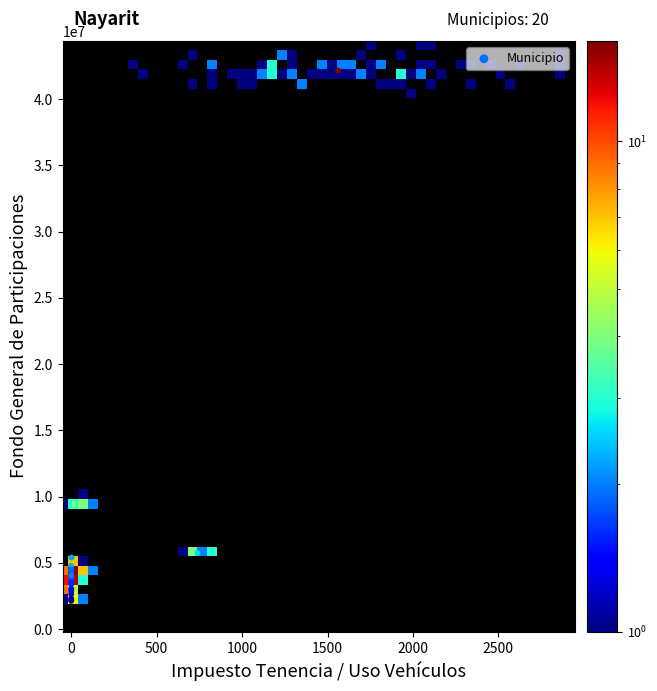

What Y value in the scatter plot is closest to 22147038?

9451658.7